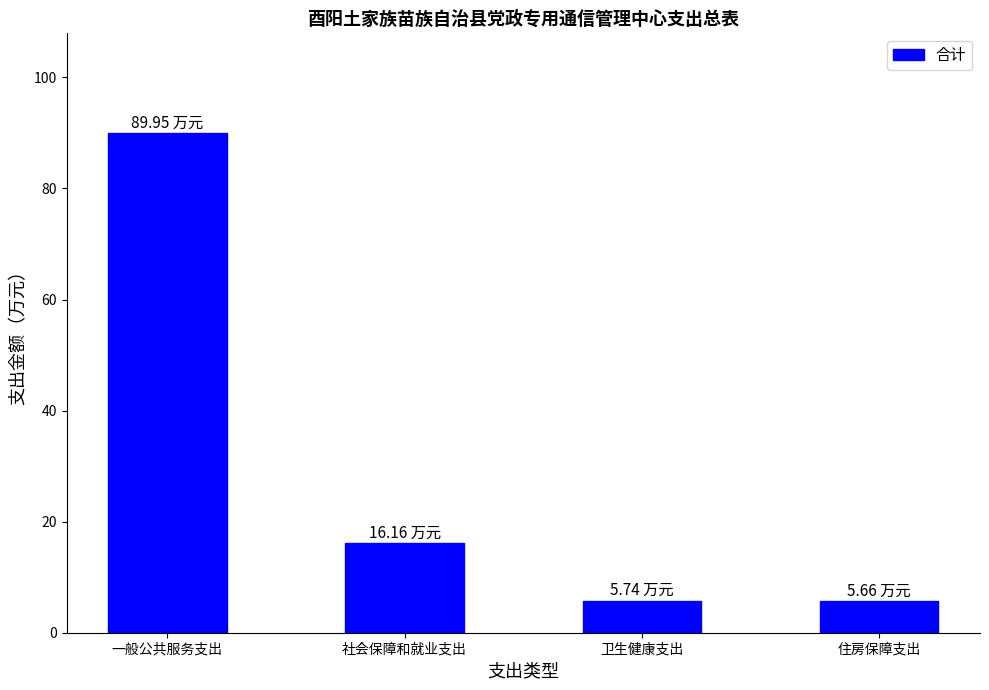

Which has a higher value, 一般公共服务支出 or 住房保障支出?

一般公共服务支出